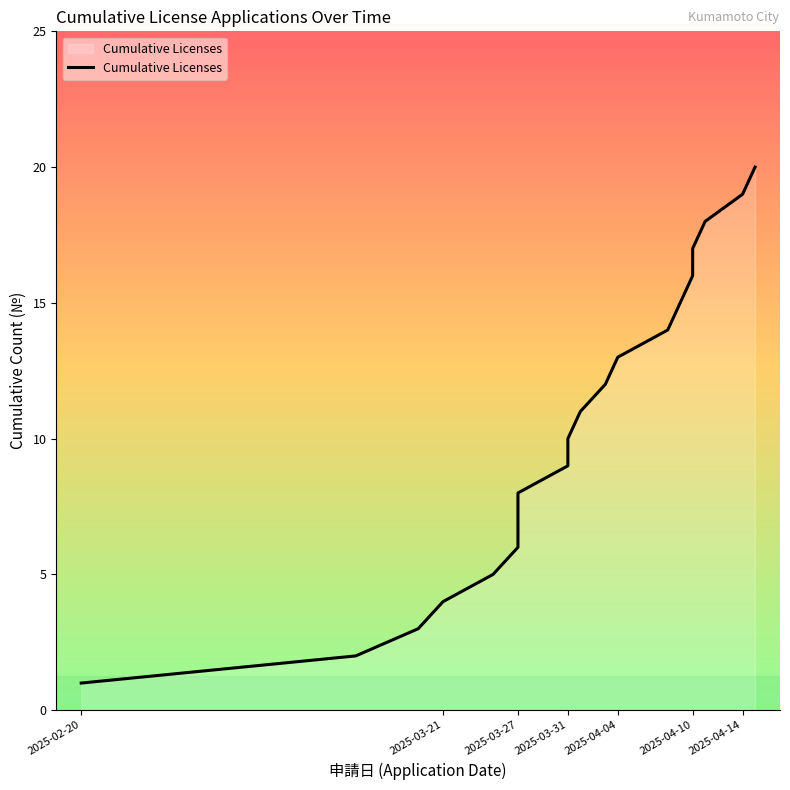

The chart shows a value of 2 at 2025-03-27. True or false?

False